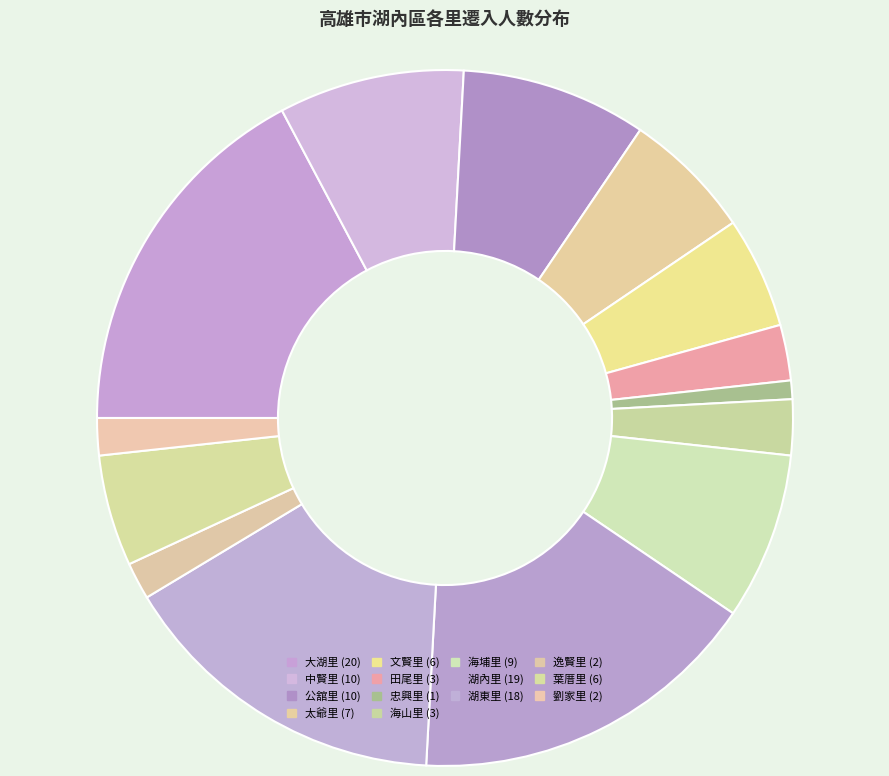

Is it true that 大湖里 is 32% of the pie?

False